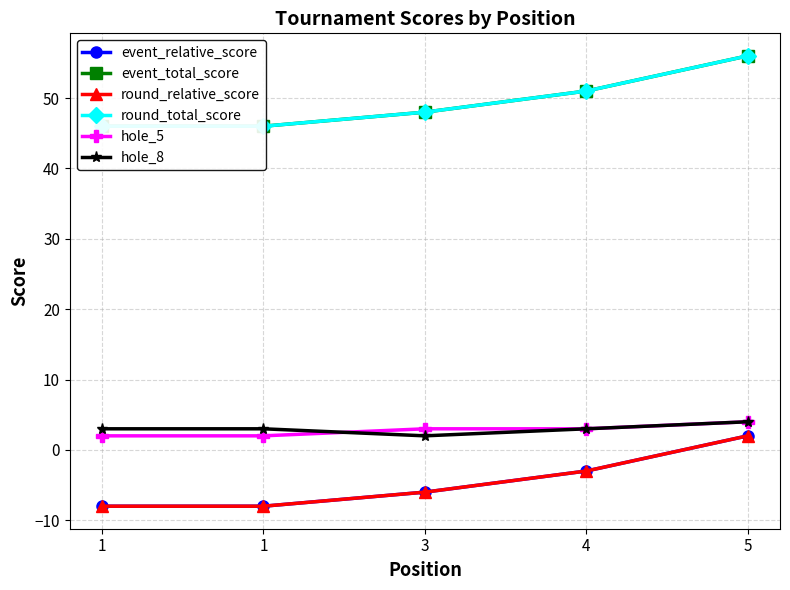

Reading right to left, extract all data points from this chart.

event_relative_score: 2	-3	-6	-8	-8
event_total_score: 56	51	48	46	46
round_relative_score: 2	-3	-6	-8	-8
round_total_score: 56	51	48	46	46
hole_5: 4	3	3	2	2
hole_8: 4	3	2	3	3